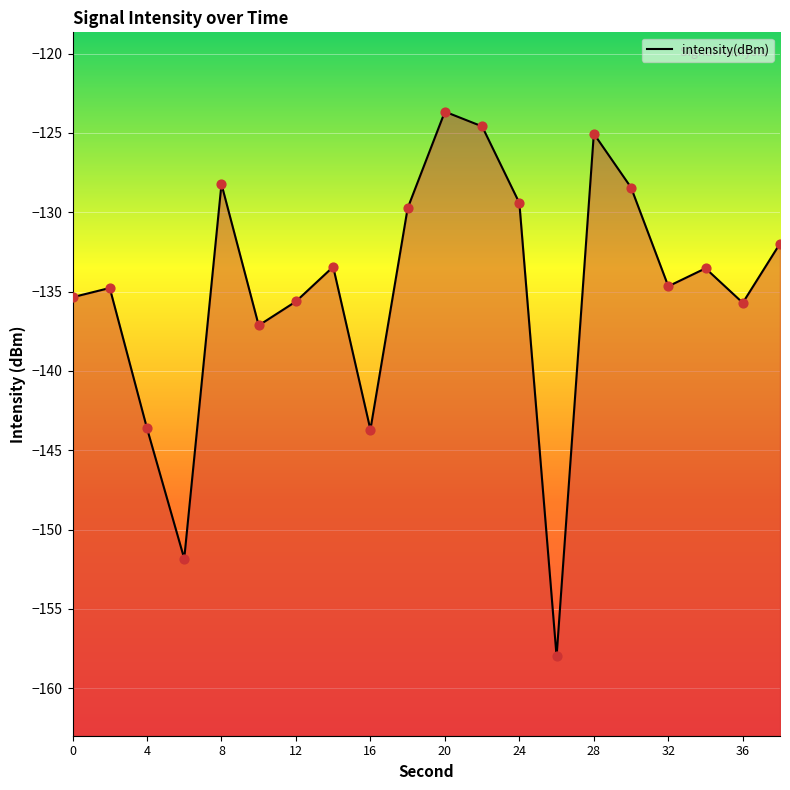

Between 13 and 4, which is larger?

4